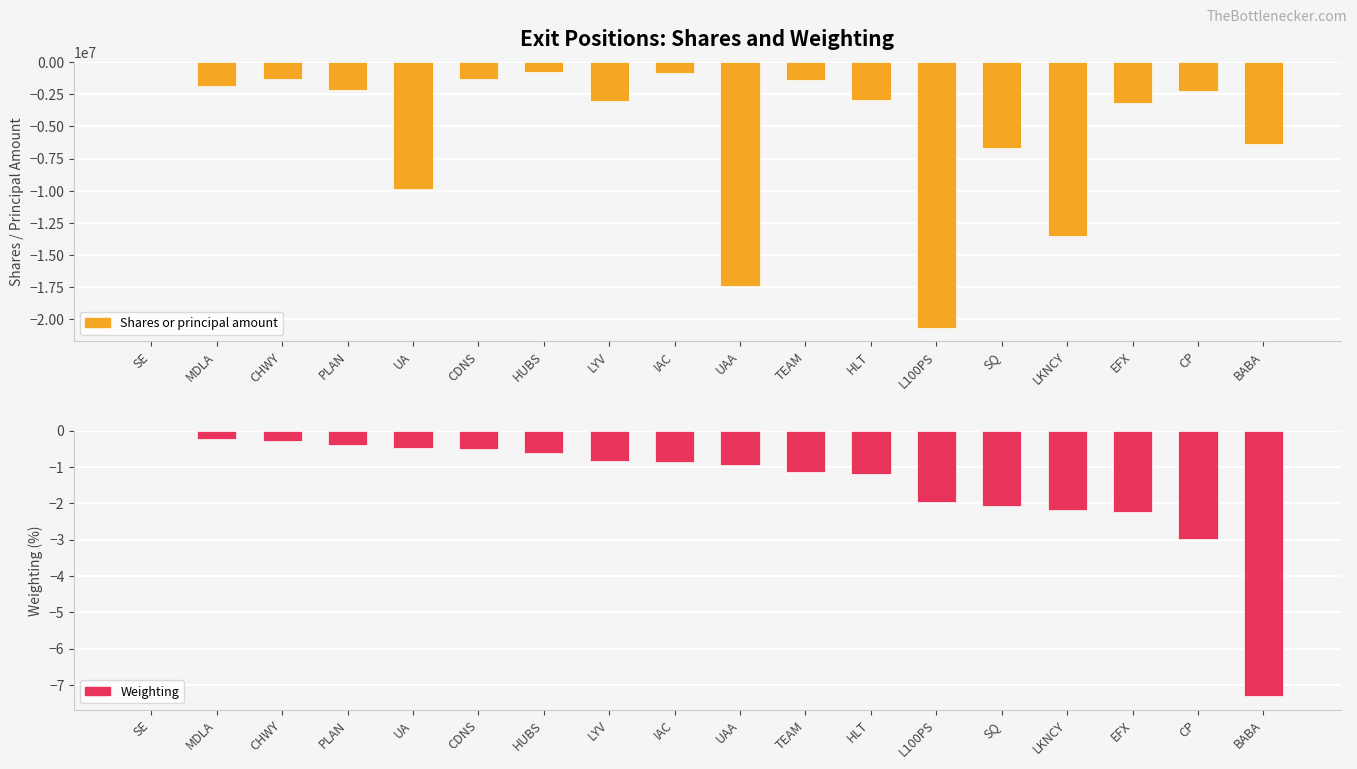

What is the sum of the Weighting values at UAA and PLAN?

-1.3